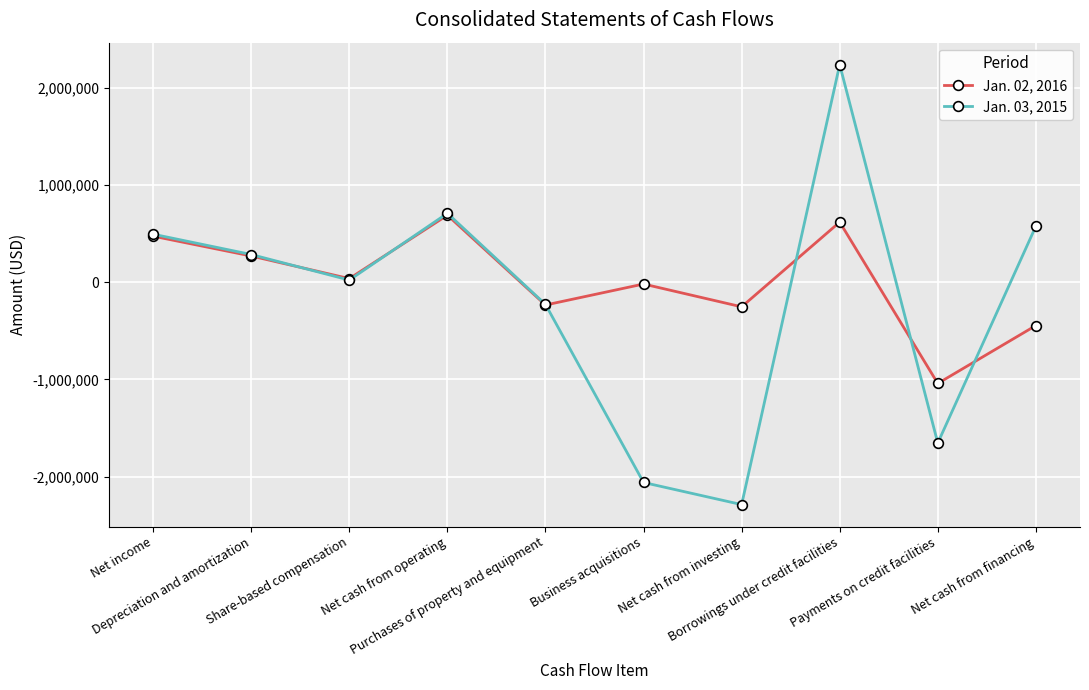

What is the sum of the Jan. 03, 2015 values at Purchases of property and equipment and Business acquisitions?

-2289229